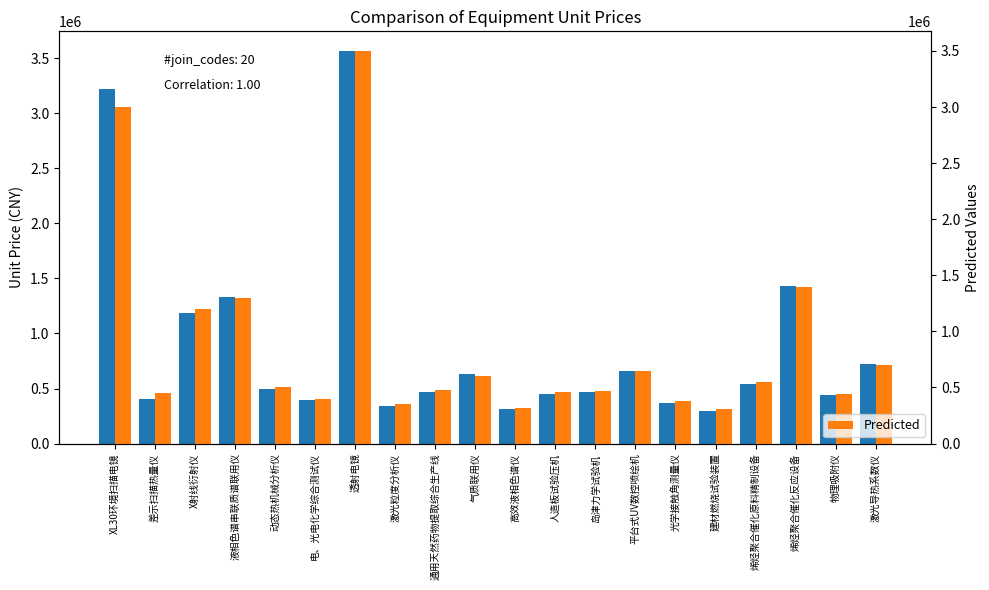

What is the sum of all 单价(元) values?

17731760.6